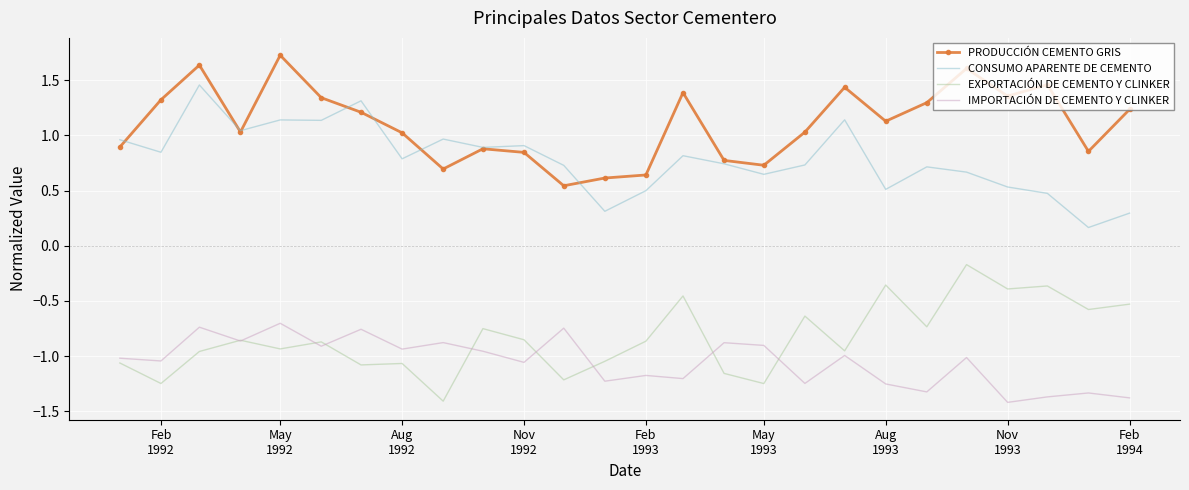

What is the smallest value displayed?

-1.4